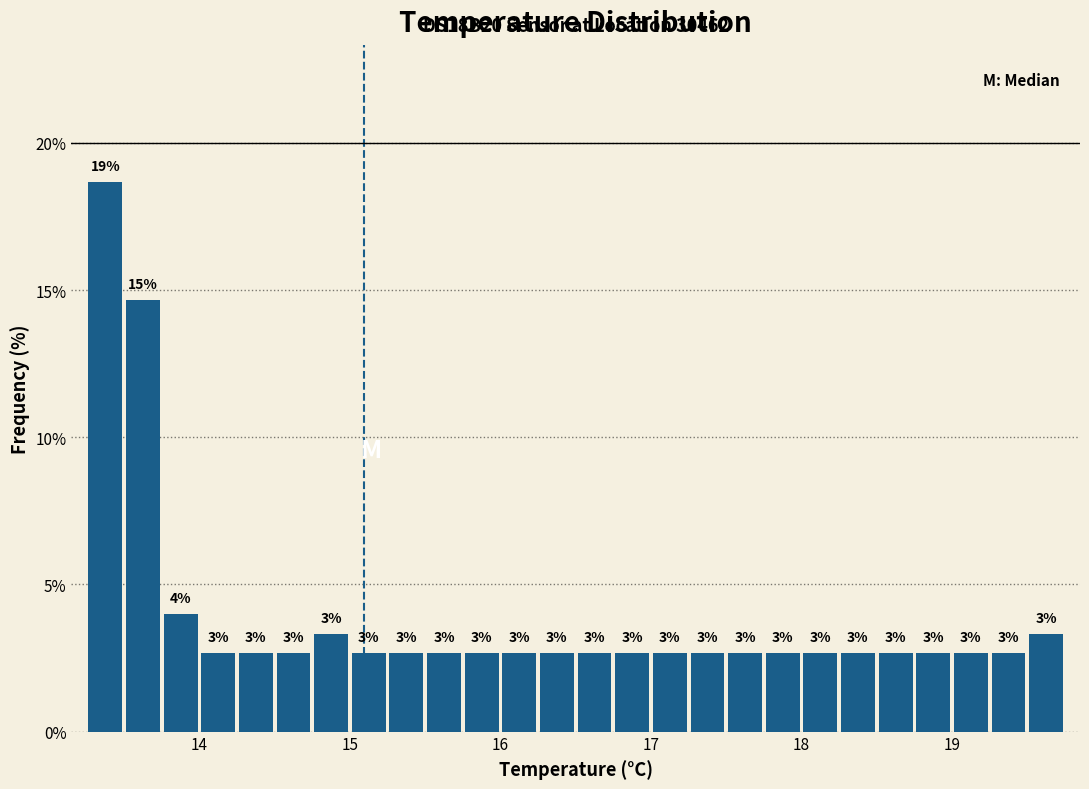

Read against the x-axis, roughly where is the centre of the tallest bar?

13.4